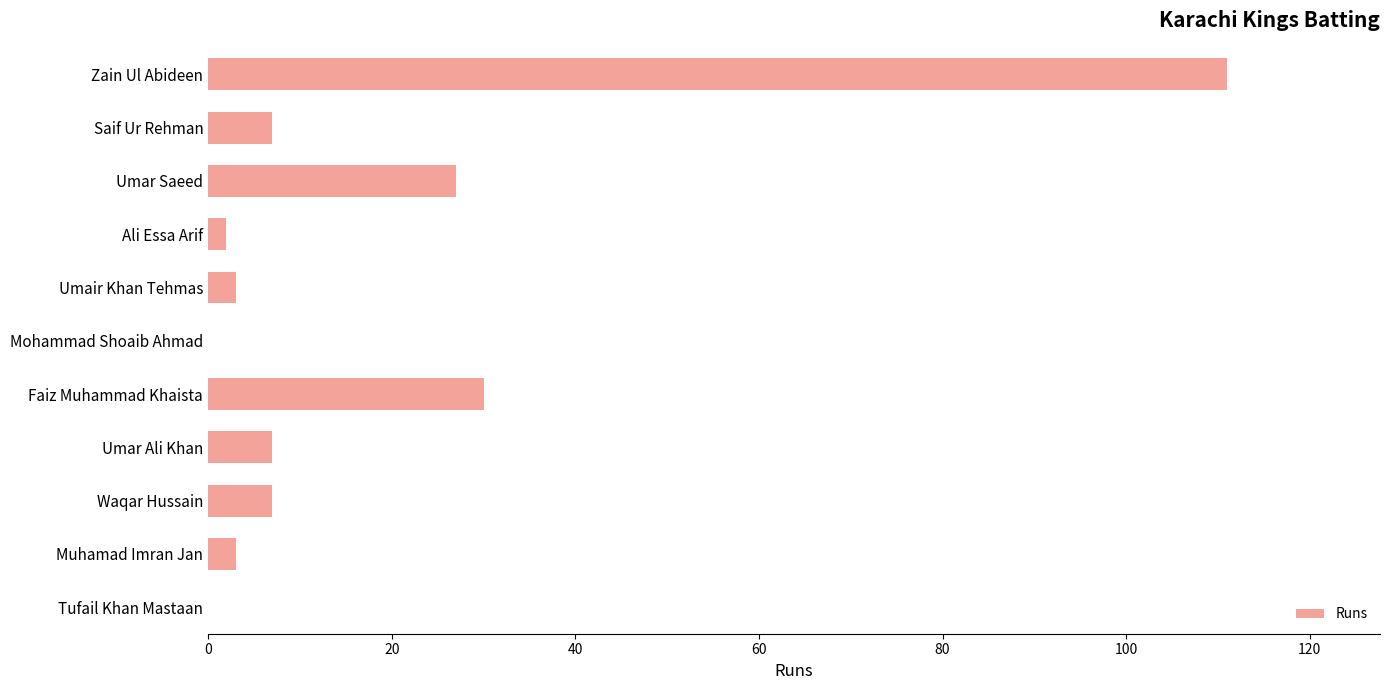

What is the sum of all values?

197